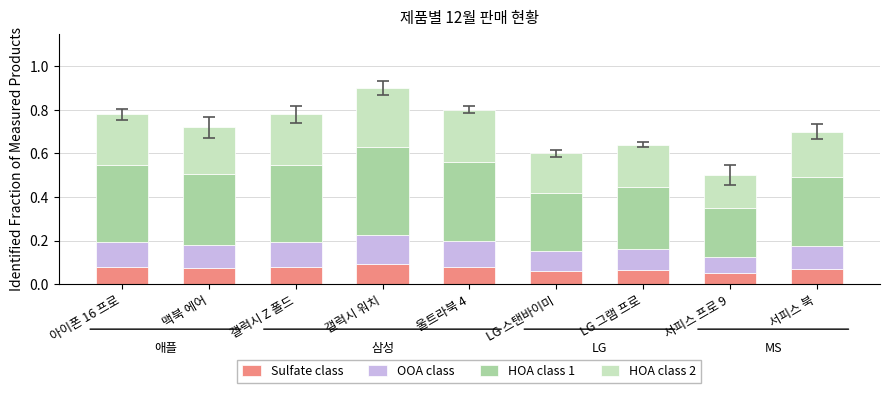

What is the total value across all series at LG 스탠바이미?

0.6